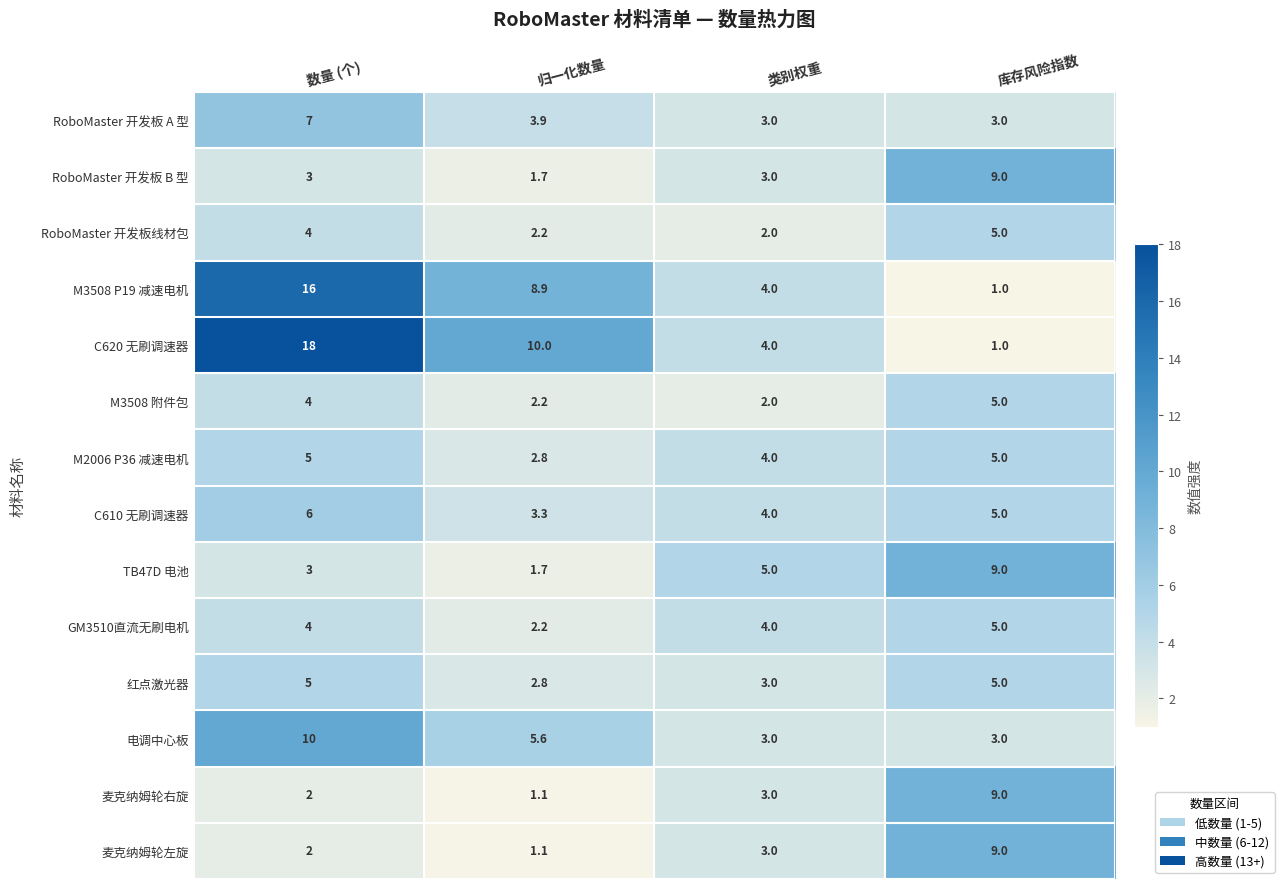

Rank the categories by 麦克纳姆轮右旋 value from lowest to highest.

归一化数量, 数量 (个), 类别权重, 库存风险指数